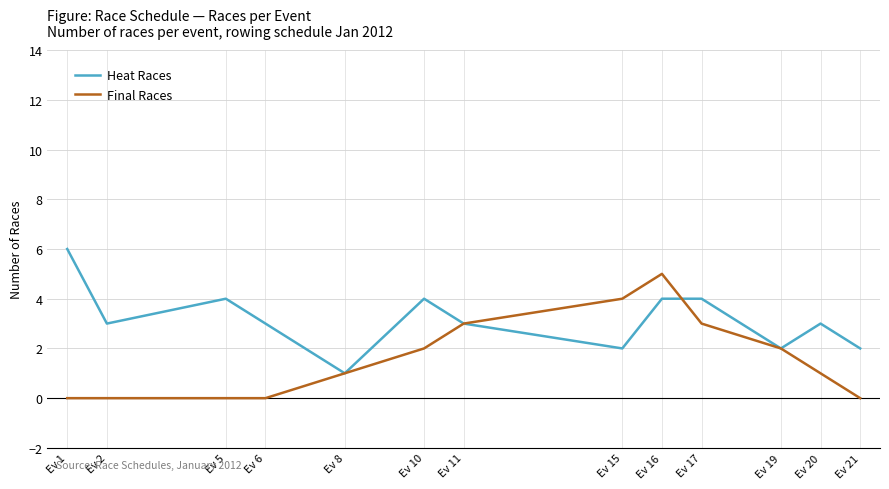

At which label does Heat Races reach its peak?

Ev 1